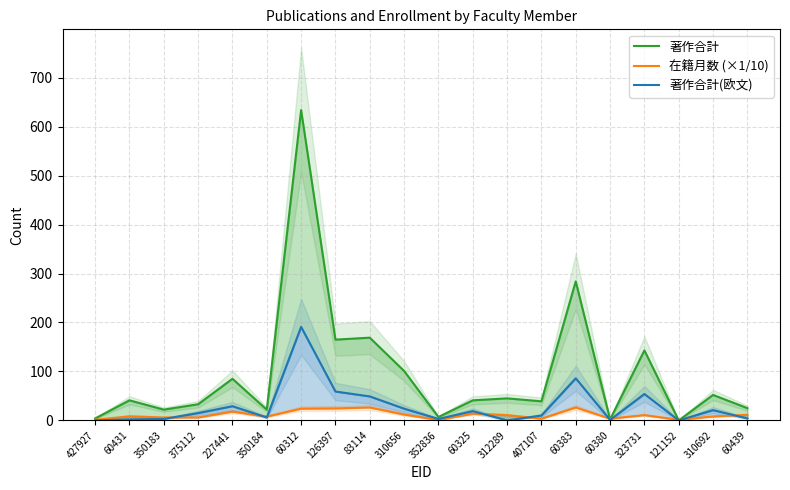

The value of 在籍月数 (×1/10) at 310656 is 7.5. True or false?

False